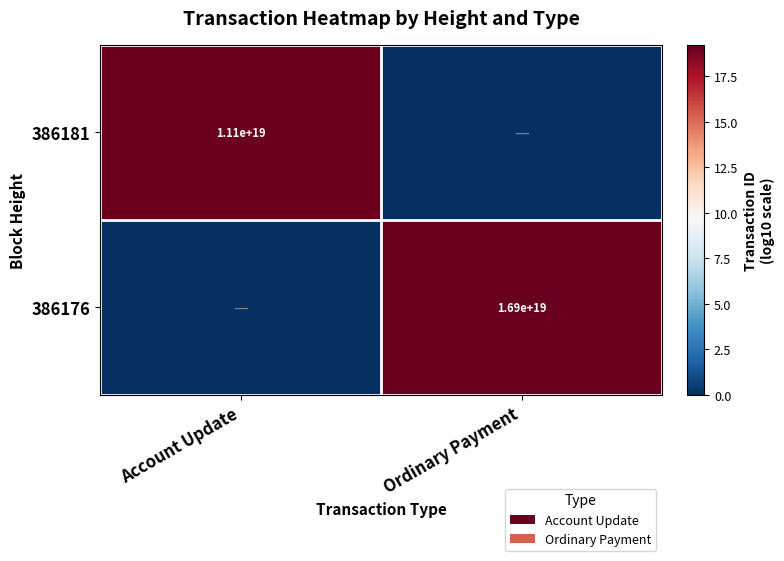

Is the value of 386181 at Account Update greater than the value of 386176 at Ordinary Payment?

No